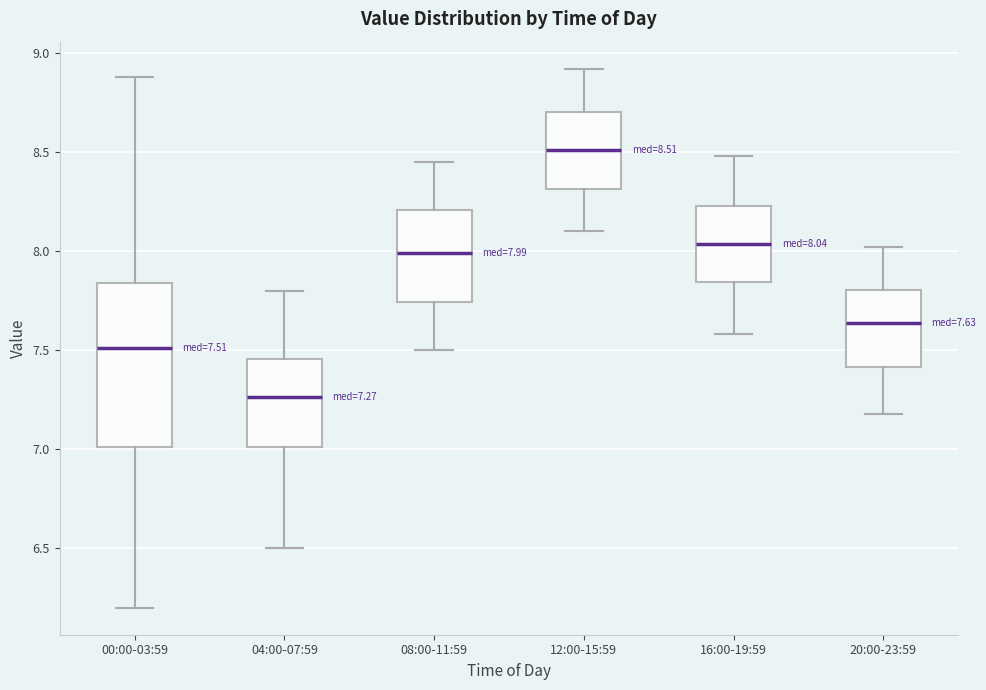

Which box's median line is the lowest?

04:00-07:59